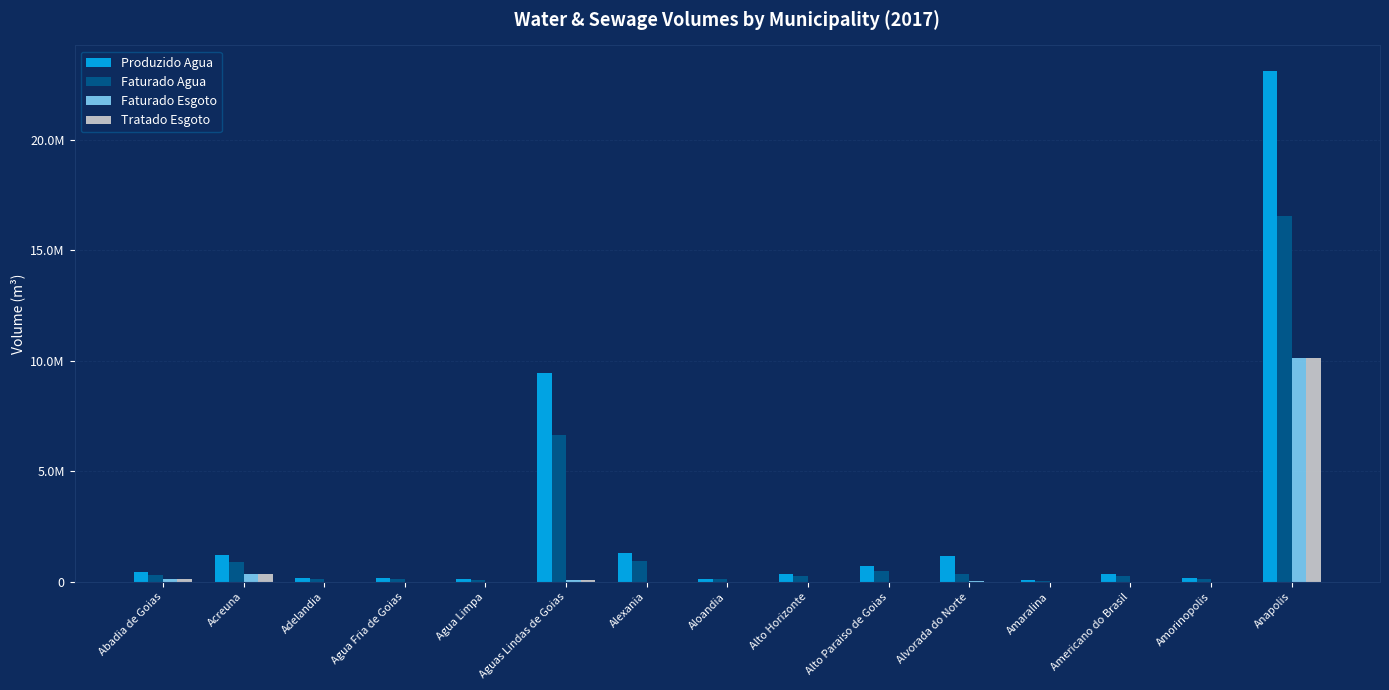

True or false: Tratado Esgoto has a value of 0 at Alvorada do Norte.

True